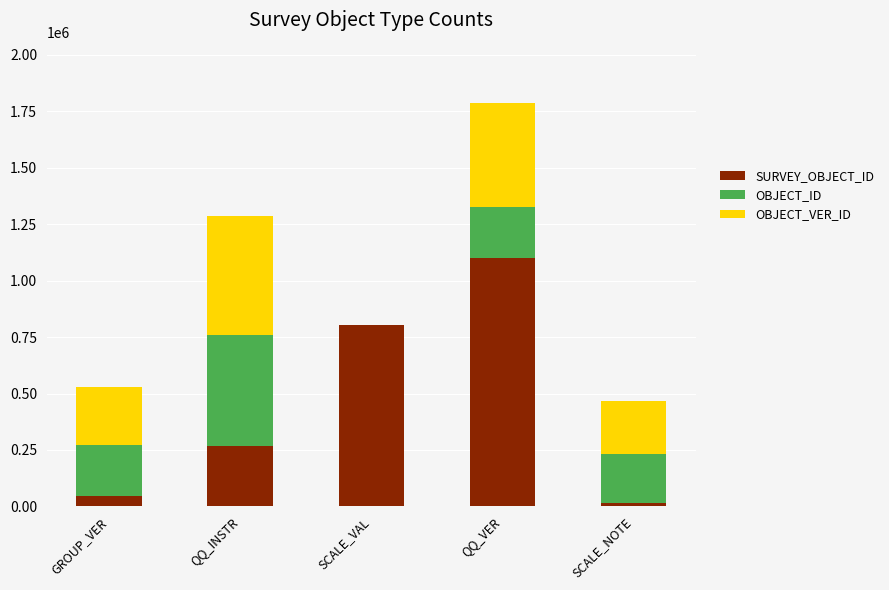

What are all the series names shown in the legend?

SURVEY_OBJECT_ID, OBJECT_ID, OBJECT_VER_ID